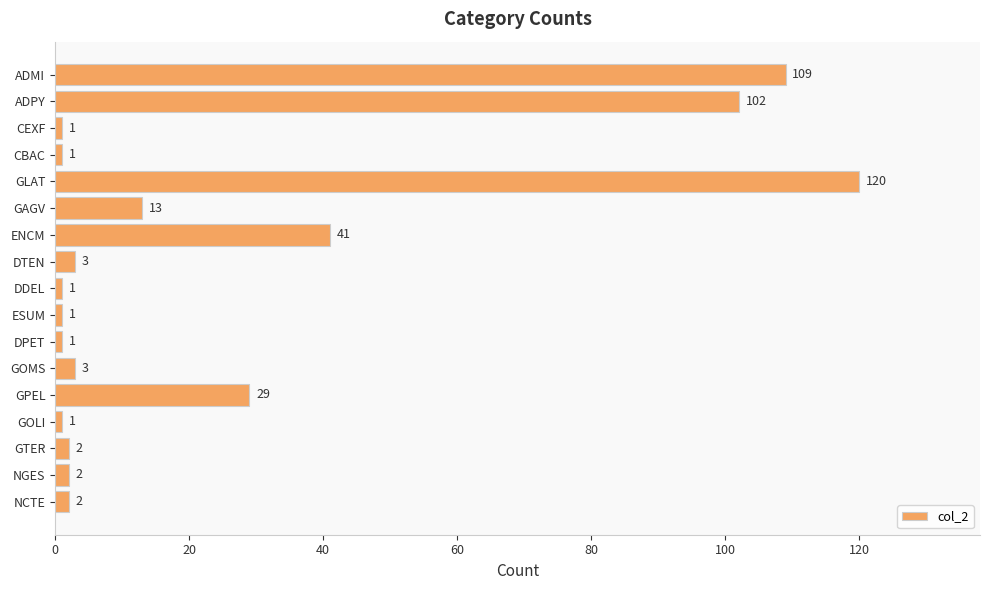

What is the label of the 13th bar from the top?

GPEL